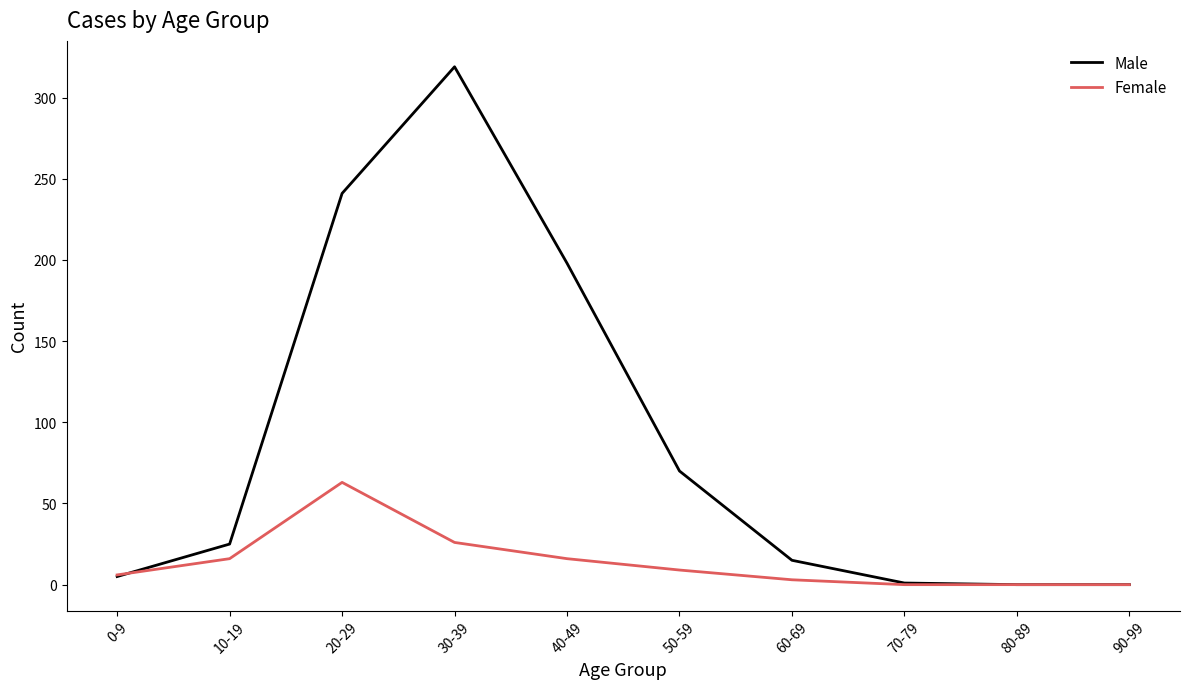

At 40-49, list the series in order from largest to smallest.

Male, Female